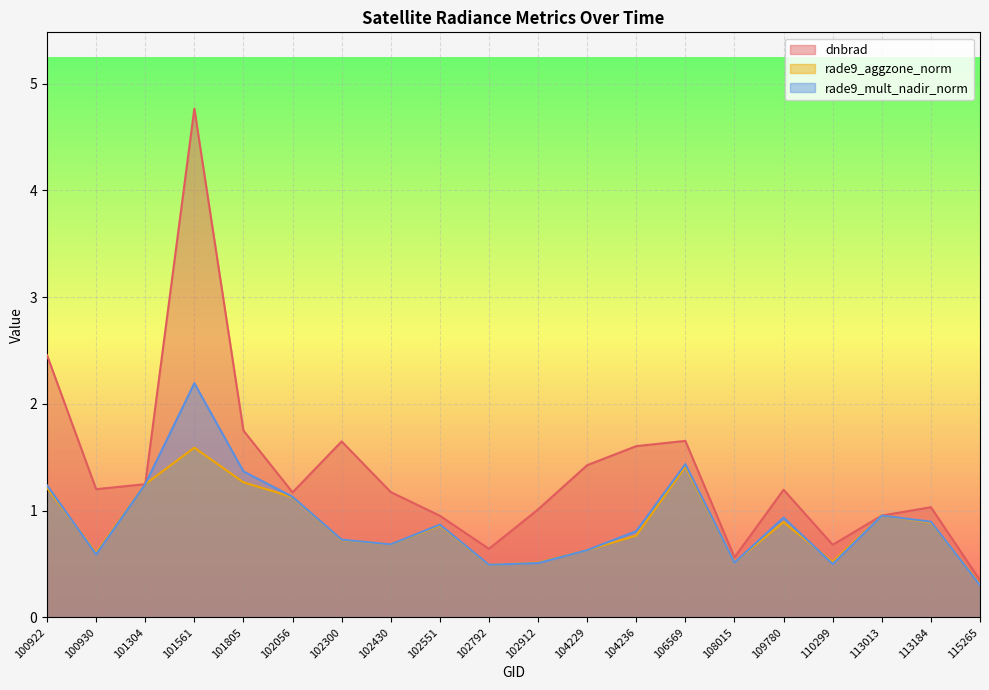

Between 101805 and 106569, which series saw the biggest shift?

rade9_aggzone_norm